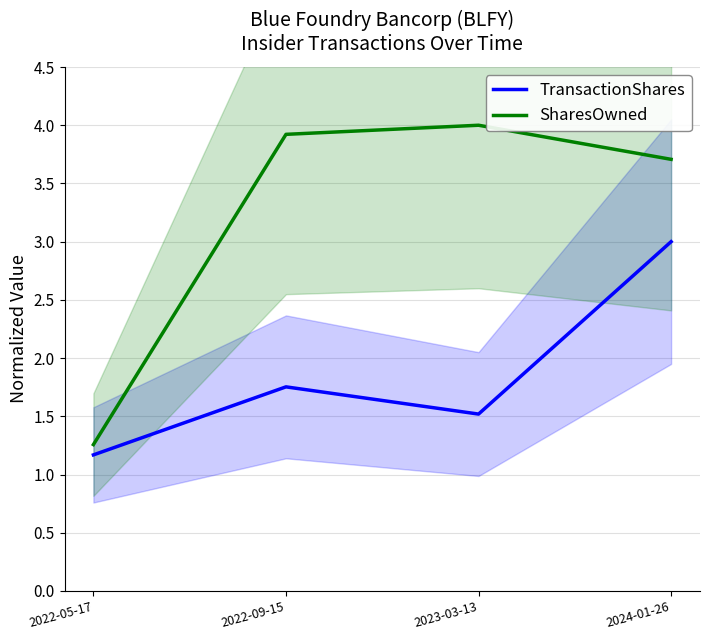

What is the smallest value displayed?

1.2